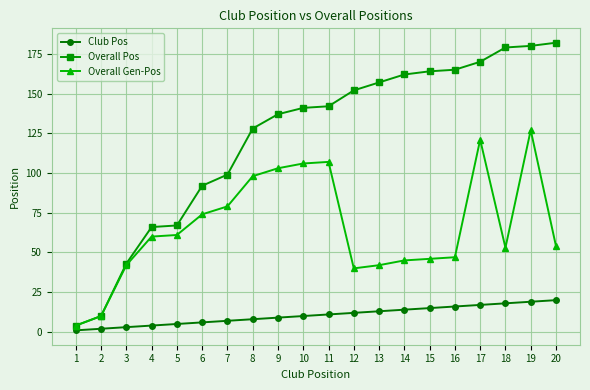

What is the maximum value for Overall Gen-Pos?

127